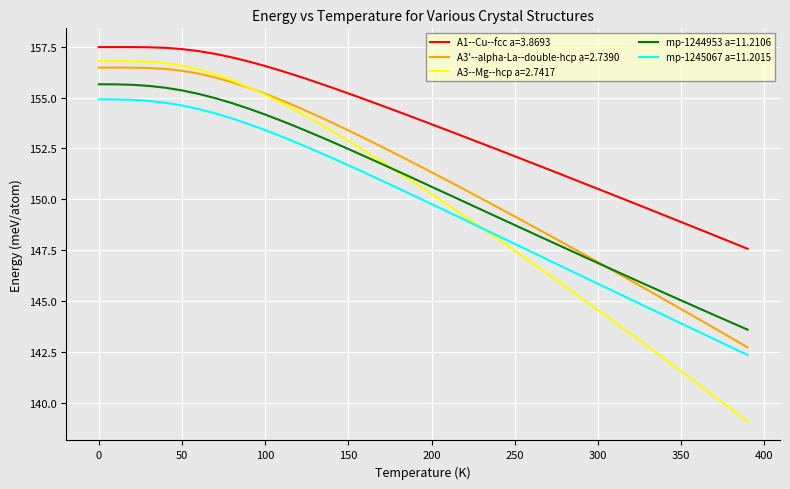

Which series has the widest spread of values?

A3--Mg--hcp a=2.7417